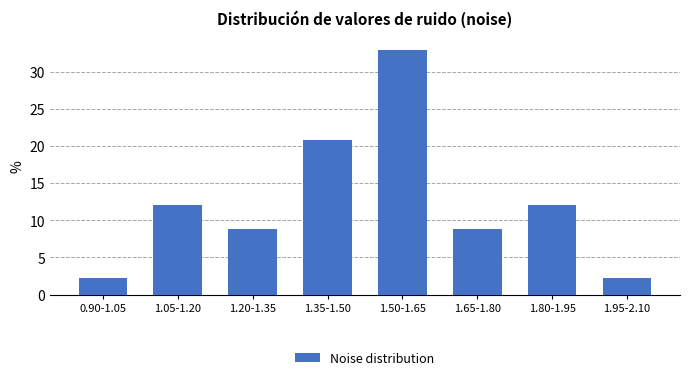

Reading left to right, extract all data points from this chart.

2.2	12.1	8.8	20.9	33.0	8.8	12.1	2.2